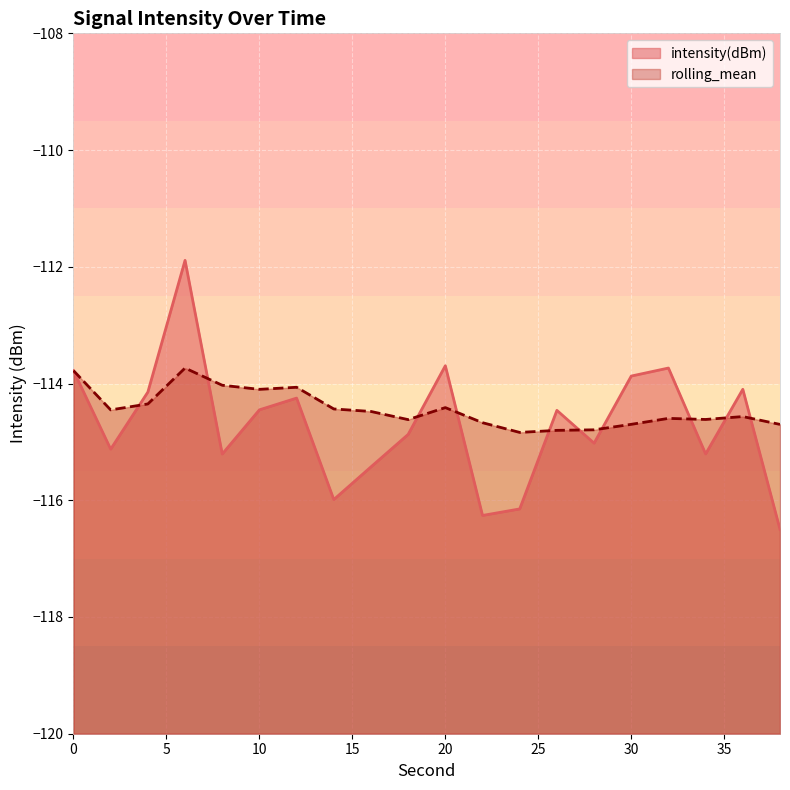

How many data points does each series have?

20